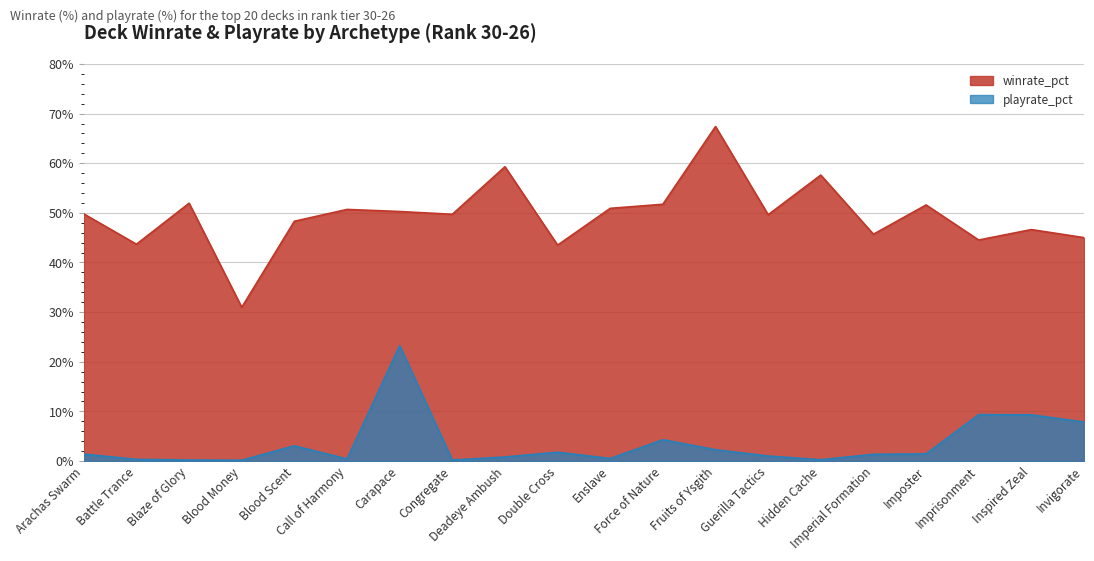

Rank the series at Enslave from lowest to highest value.

playrate_pct, winrate_pct